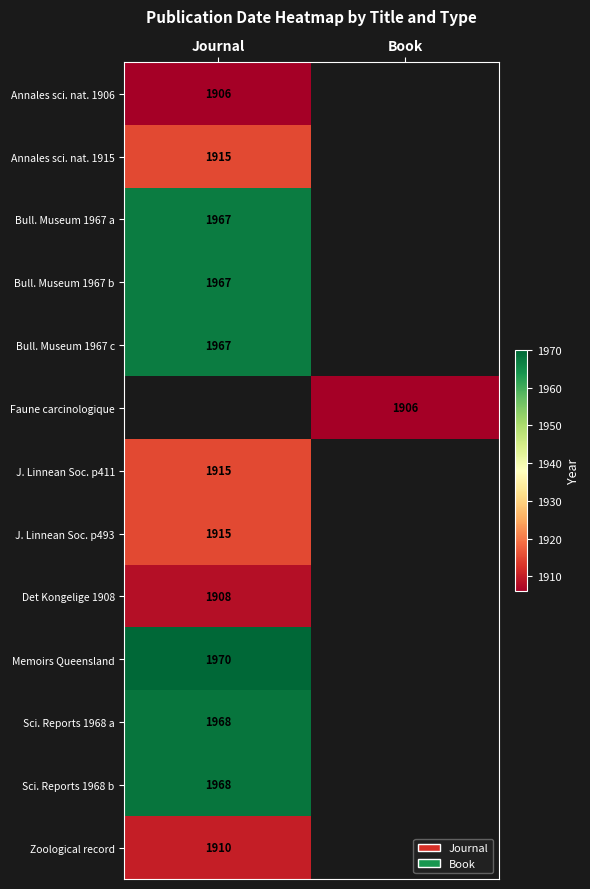

At which category does the chart reach its peak across all series?

Journal